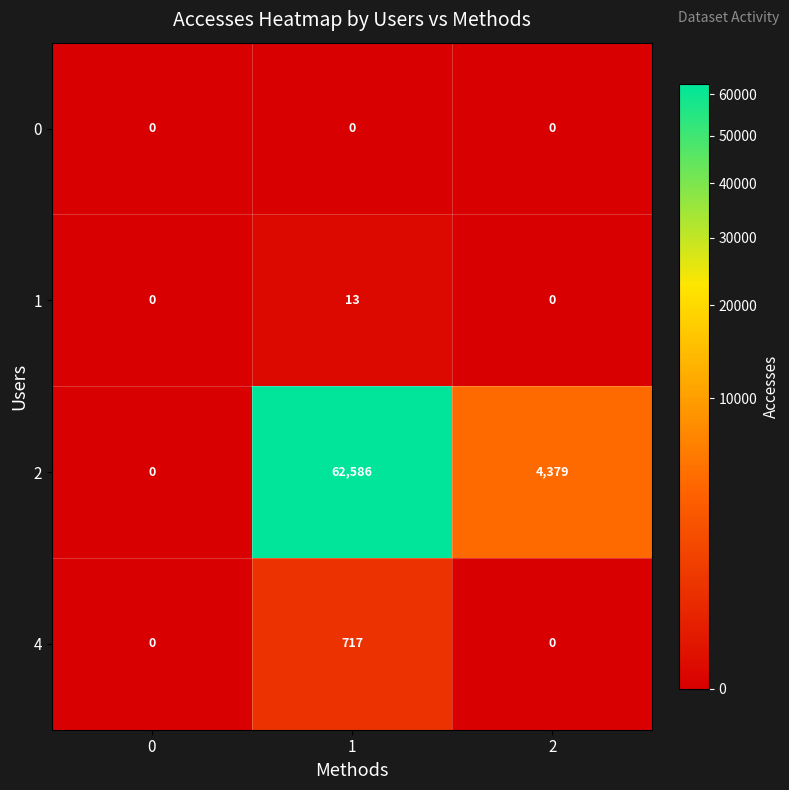

Between 1 and 2, which series saw the biggest shift?

2